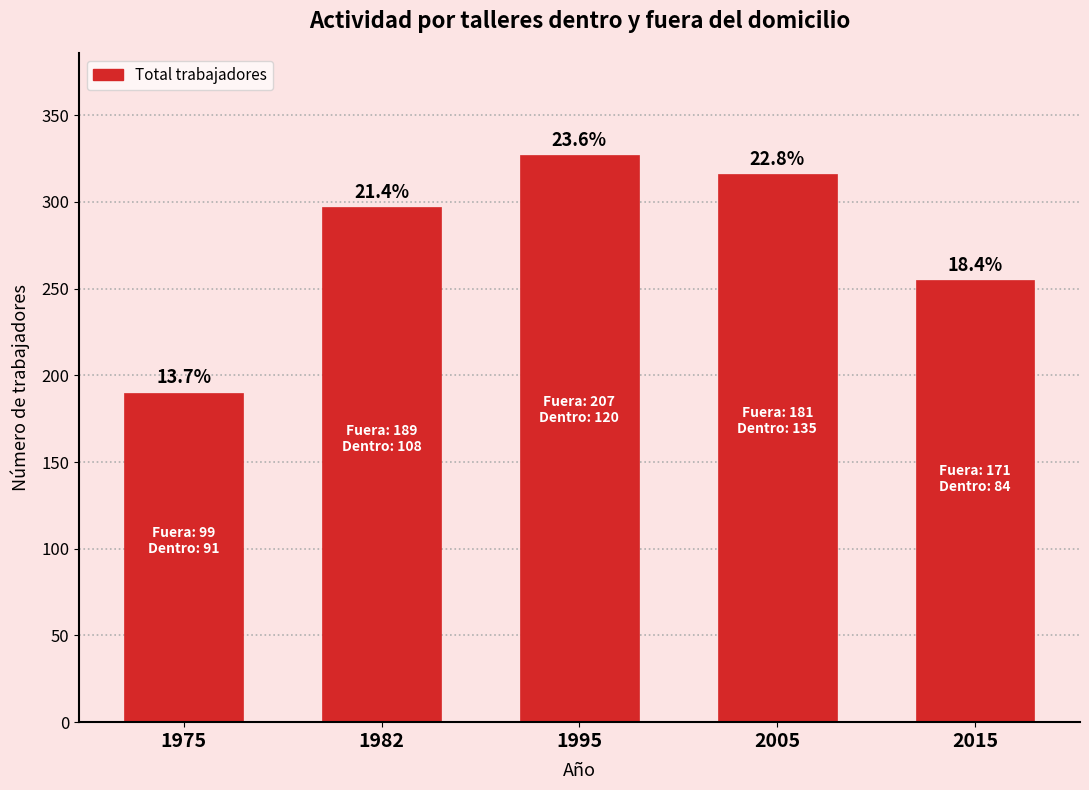

How many bars are there in total?

5